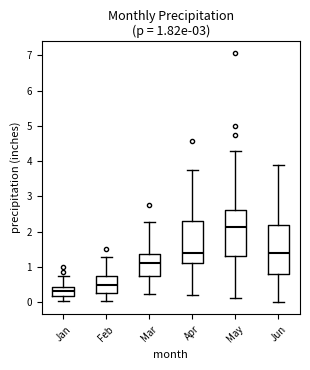

Which box is the tallest, from its lower edge to its upper edge?

Jun